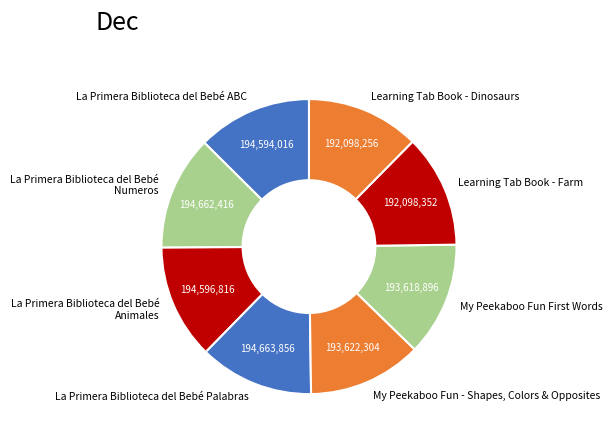

True or false: Learning Tab Book - Farm accounts for 12% of the total.

True